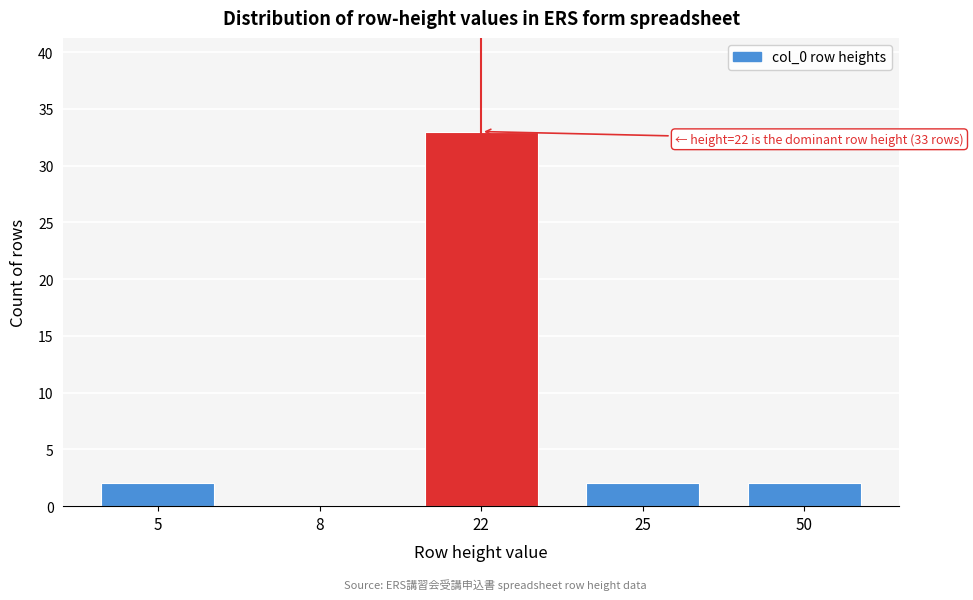

Reading left to right, what are all the values shown in this chart?

5=2	8=0	22=33	25=2	50=2